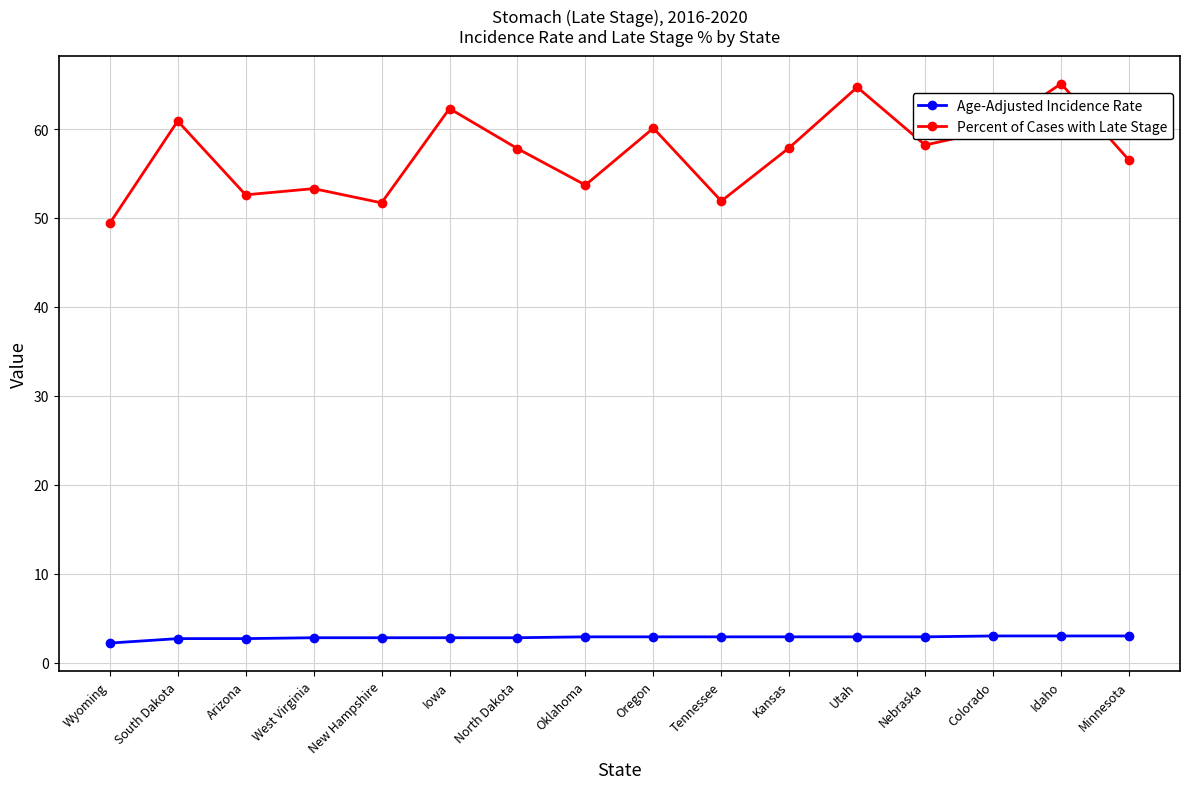

What is the greatest value displayed?

65.1